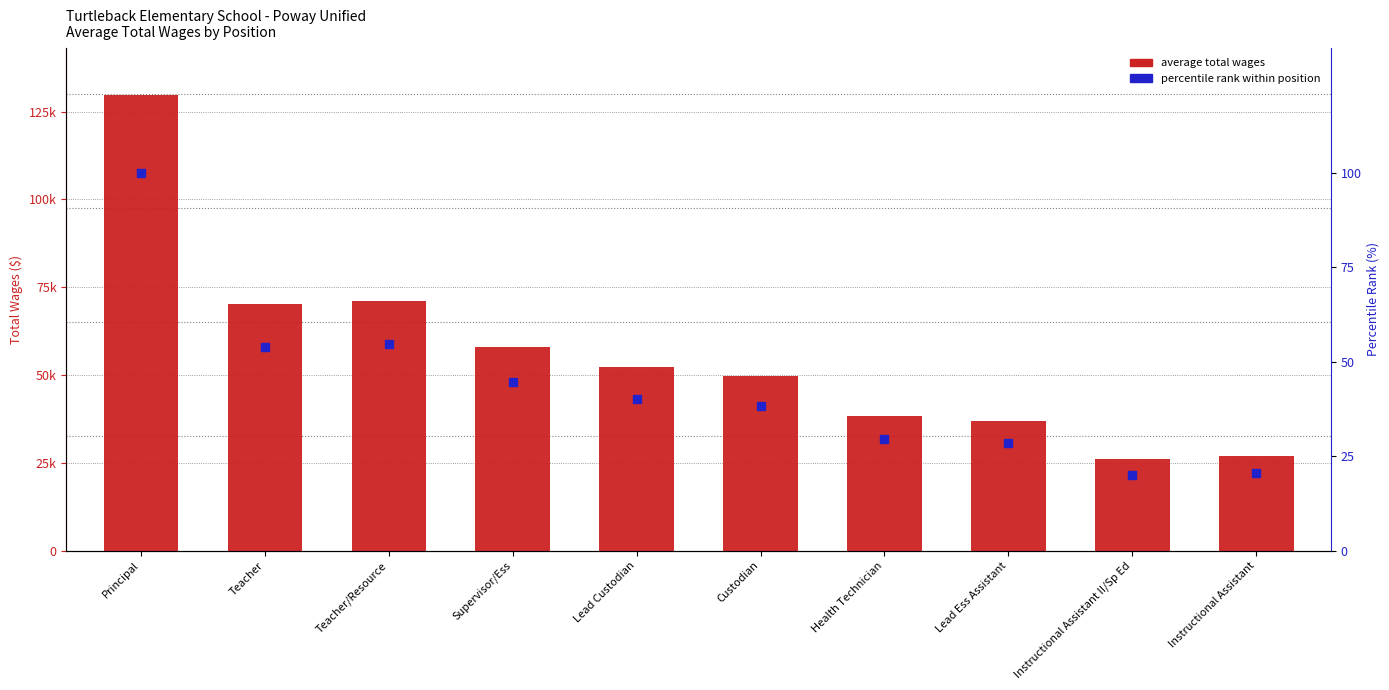

At how many categories does at least one series exceed 25036?

10